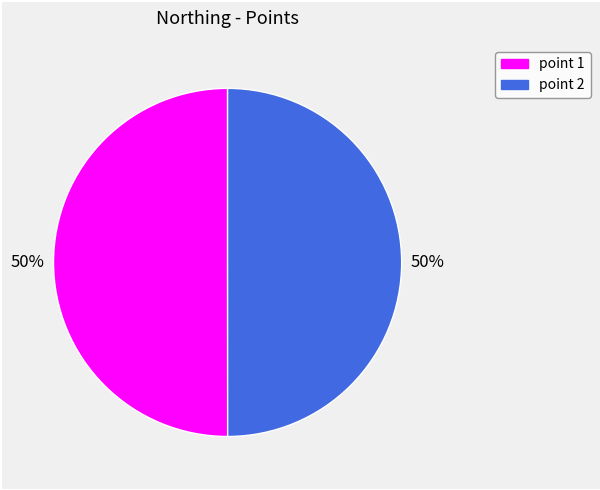

True or false: point 1 accounts for 50% of the total.

True